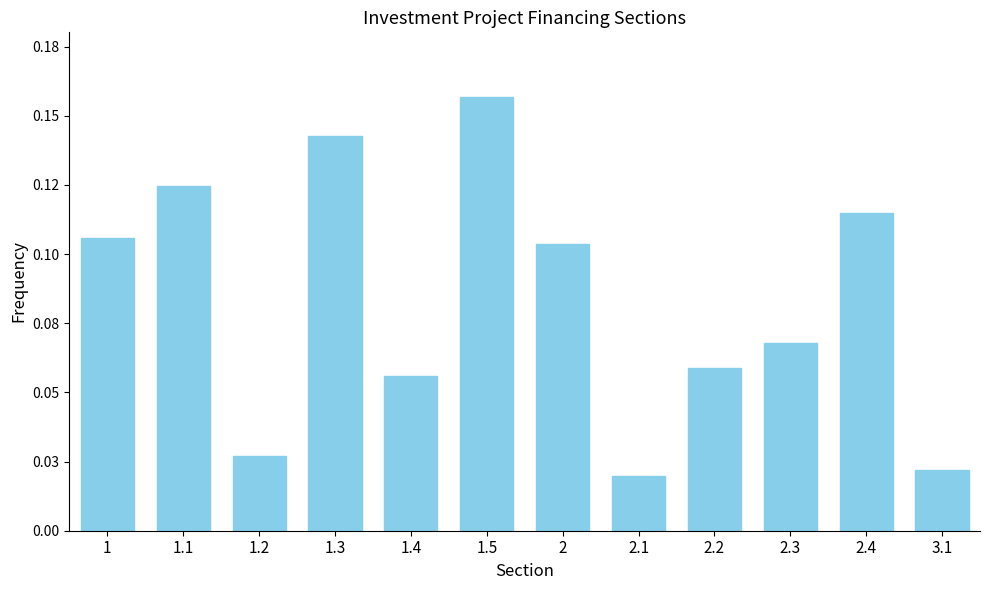

Does the chart contain any negative values?

No